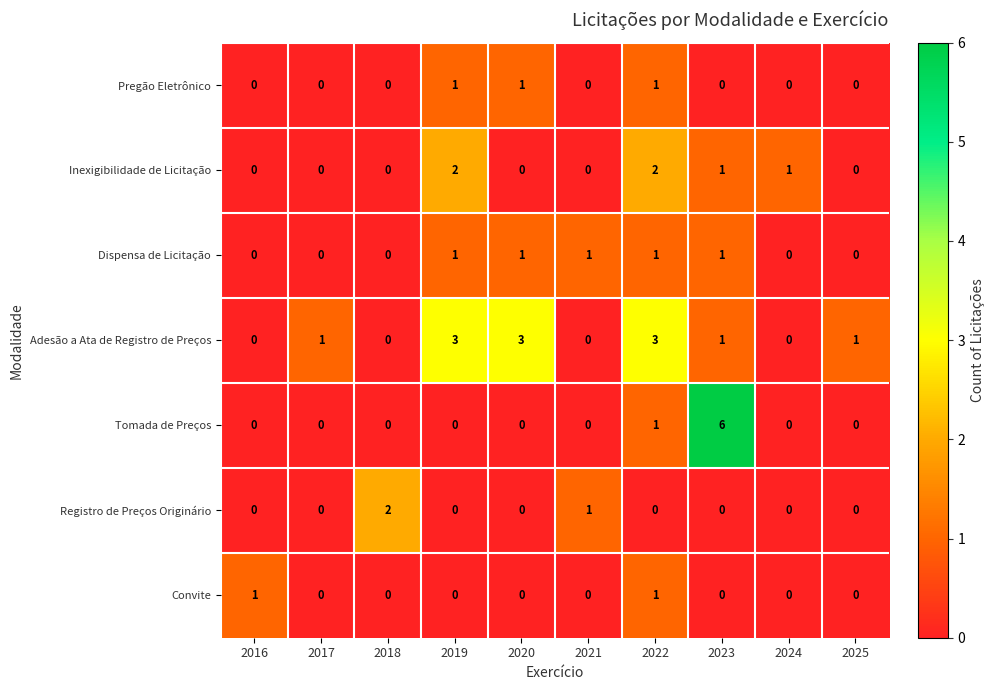

What is the maximum value shown in the chart?

6